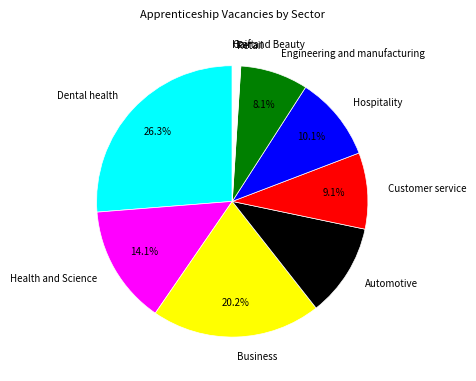

Which slice is the largest?

Dental health